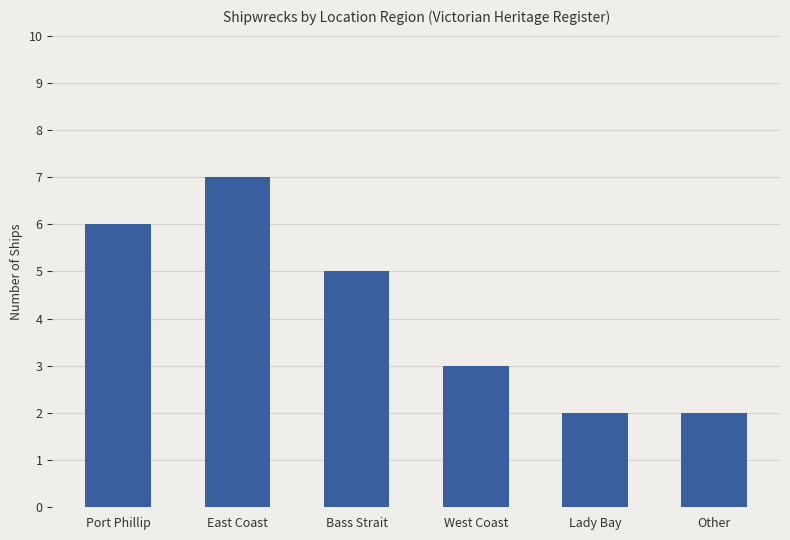

What is the change in value from Port Phillip to West Coast?

-3